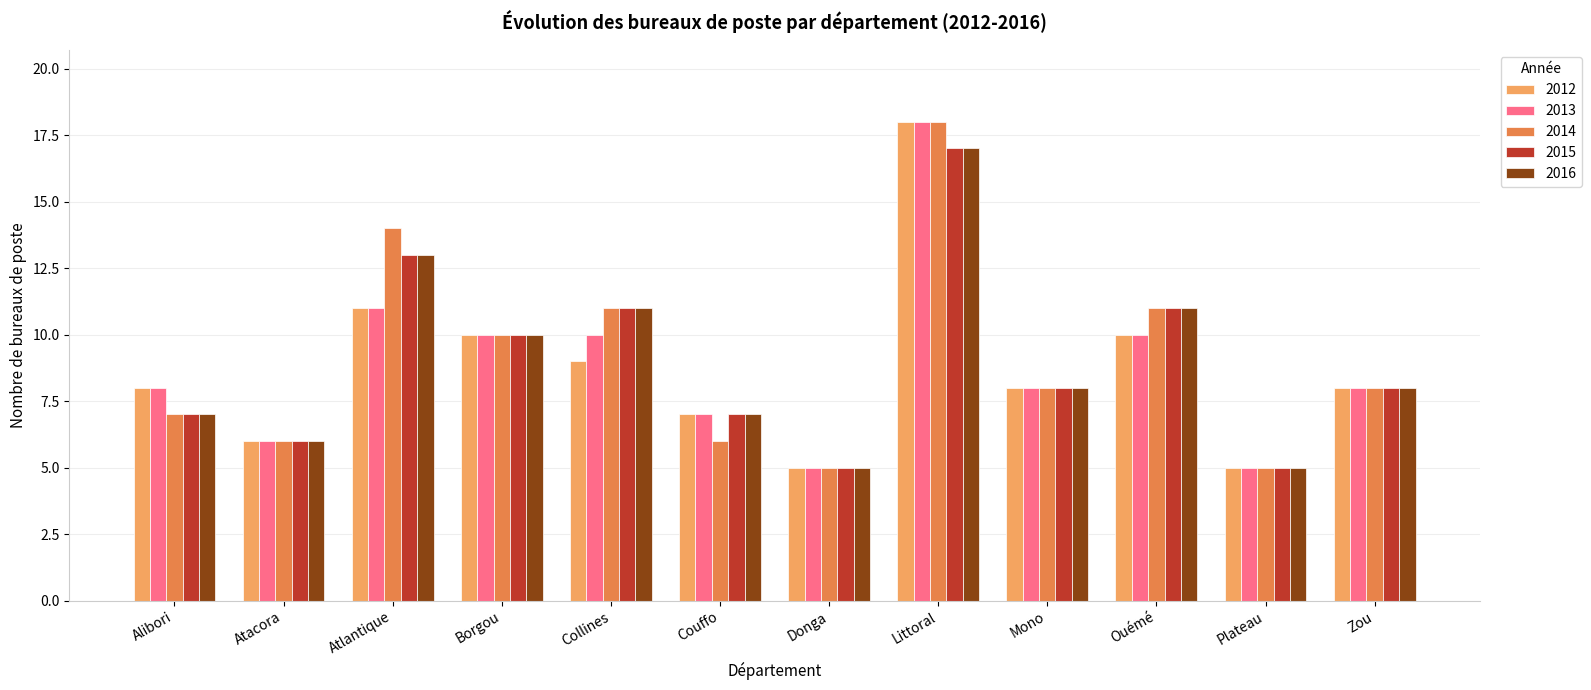

Reading left to right, list all the values displayed in this chart.

2012: 8	6	11	10	9	7	5	18	8	10	5	8
2013: 8	6	11	10	10	7	5	18	8	10	5	8
2014: 7	6	14	10	11	6	5	18	8	11	5	8
2015: 7	6	13	10	11	7	5	17	8	11	5	8
2016: 7	6	13	10	11	7	5	17	8	11	5	8